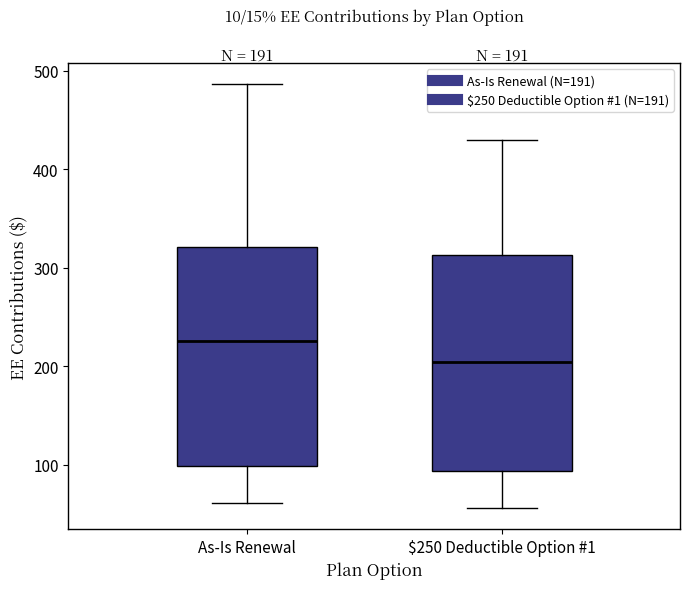

Which box has the highest median line?

As-Is Renewal